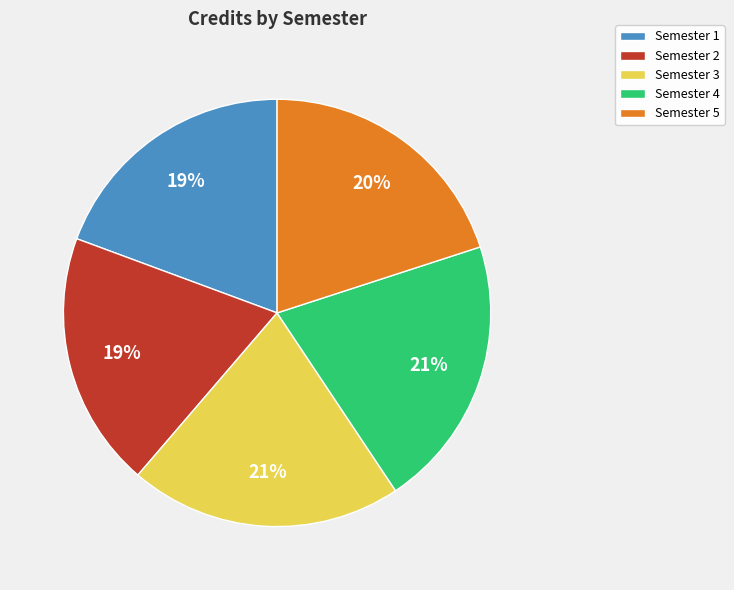

Does Semester 2 account for over 50% of the chart?

No